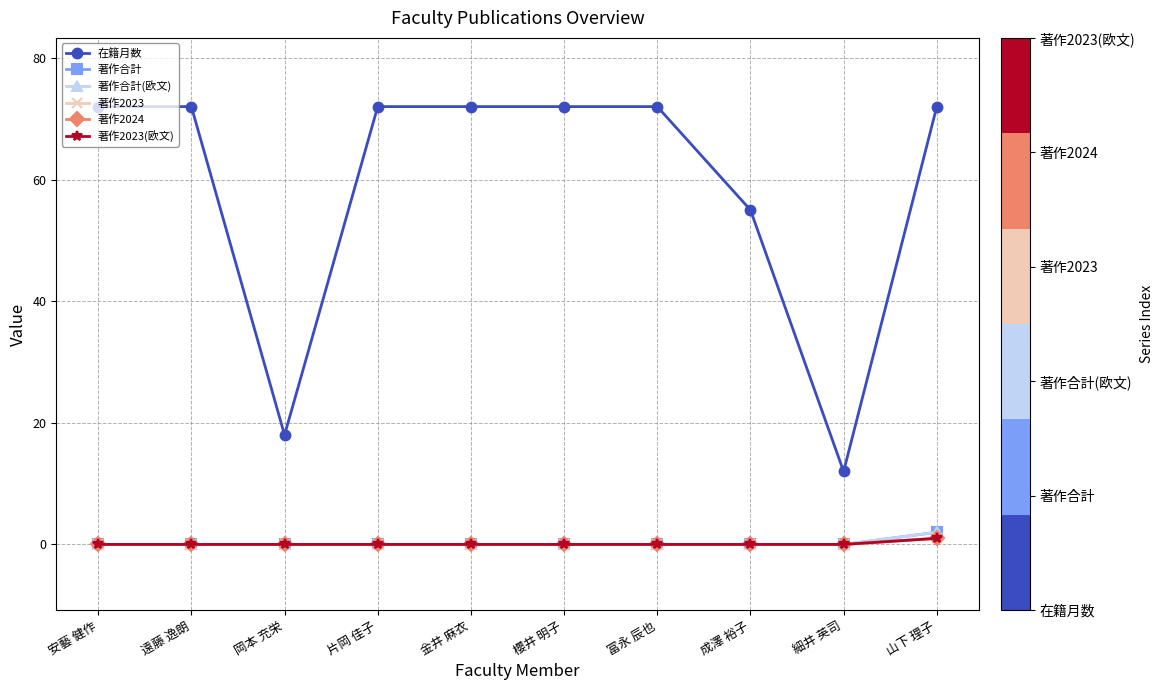

Reading left to right, extract all data points from this chart.

在籍月数: 72	72	18	72	72	72	72	55	12	72
著作合計: 0	0	0	0	0	0	0	0	0	2
著作合計(欧文): 0	0	0	0	0	0	0	0	0	2
著作2023: 0	0	0	0	0	0	0	0	0	1
著作2024: 0	0	0	0	0	0	0	0	0	1
著作2023(欧文): 0	0	0	0	0	0	0	0	0	1